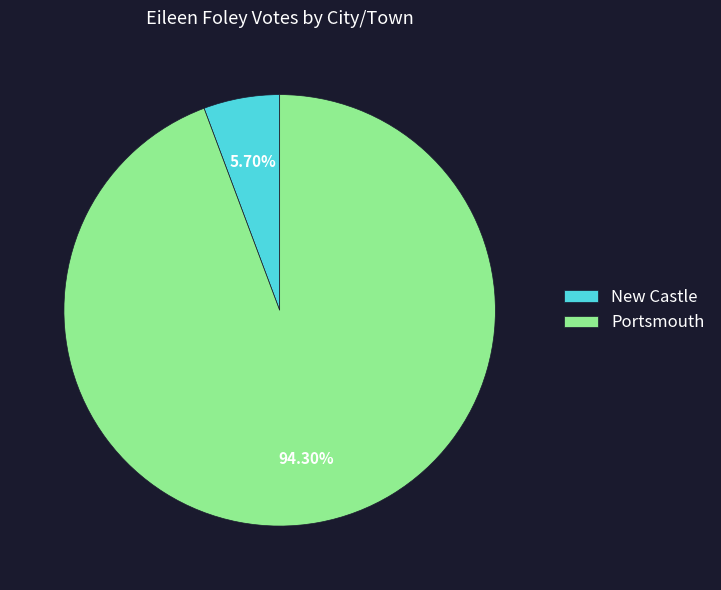

What is the ratio of the value at Portsmouth to the value at New Castle?

16.5